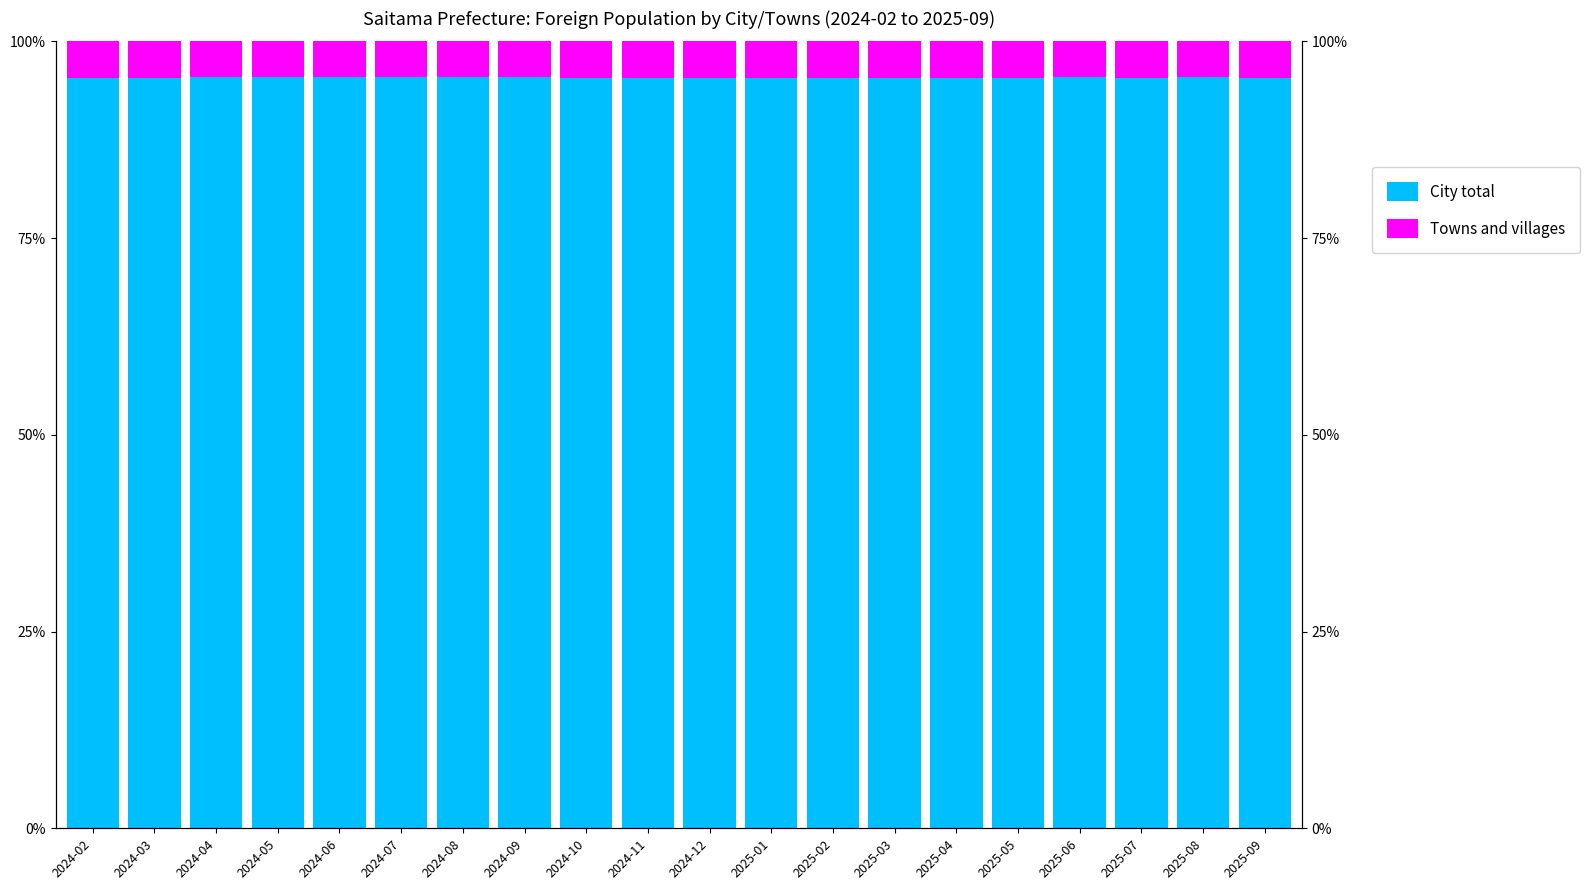

At which label is Towns and villages closest to 4?

2024-05